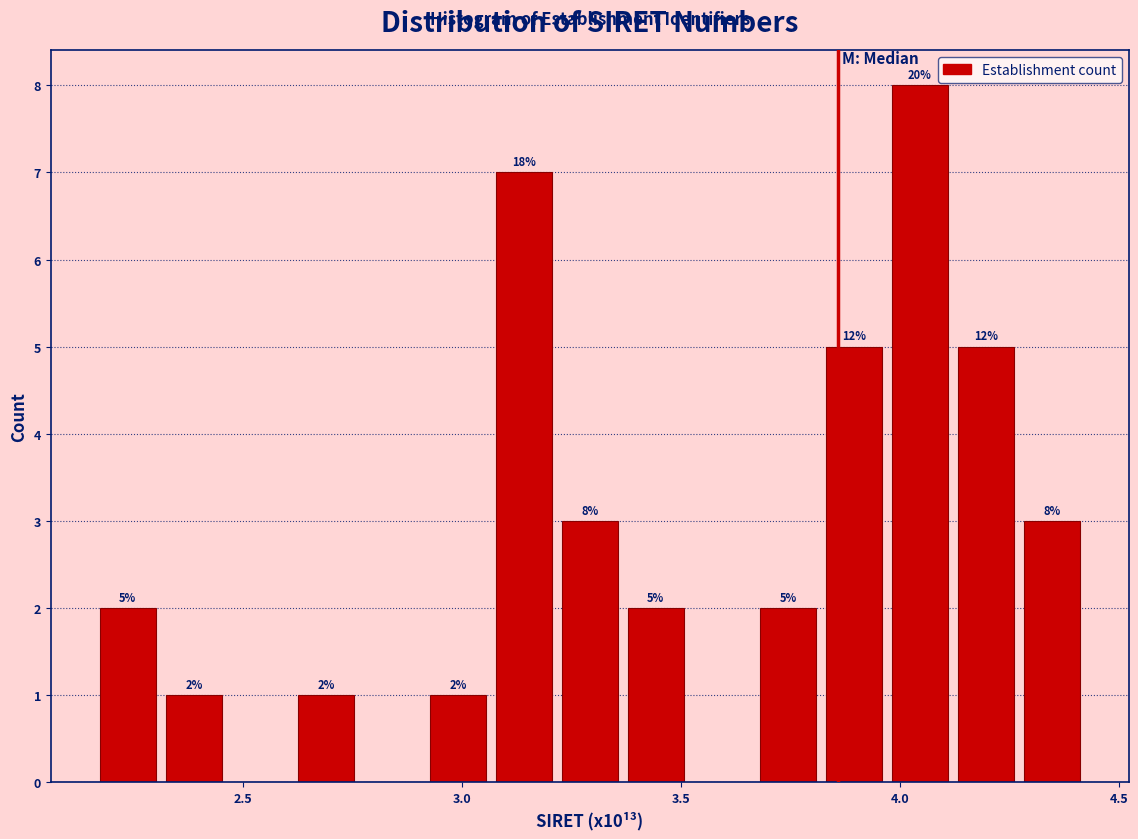

Around what value on the x-axis is the tallest bar? Give the approximate position of its centre, as read against the axis.

4.05